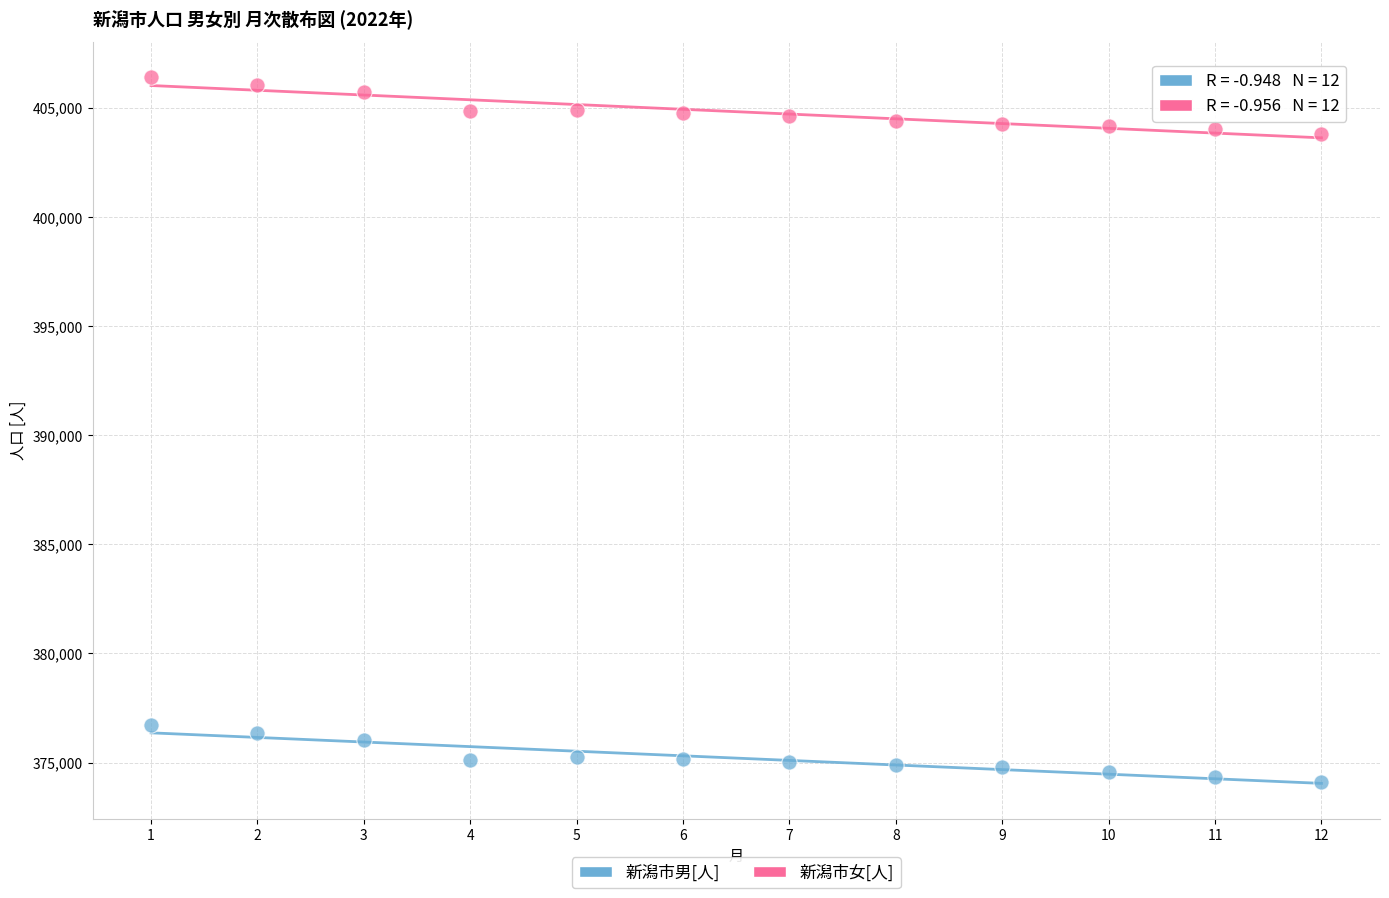

What are all the series names shown in the legend?

新潟市男[人], 新潟市女[人]